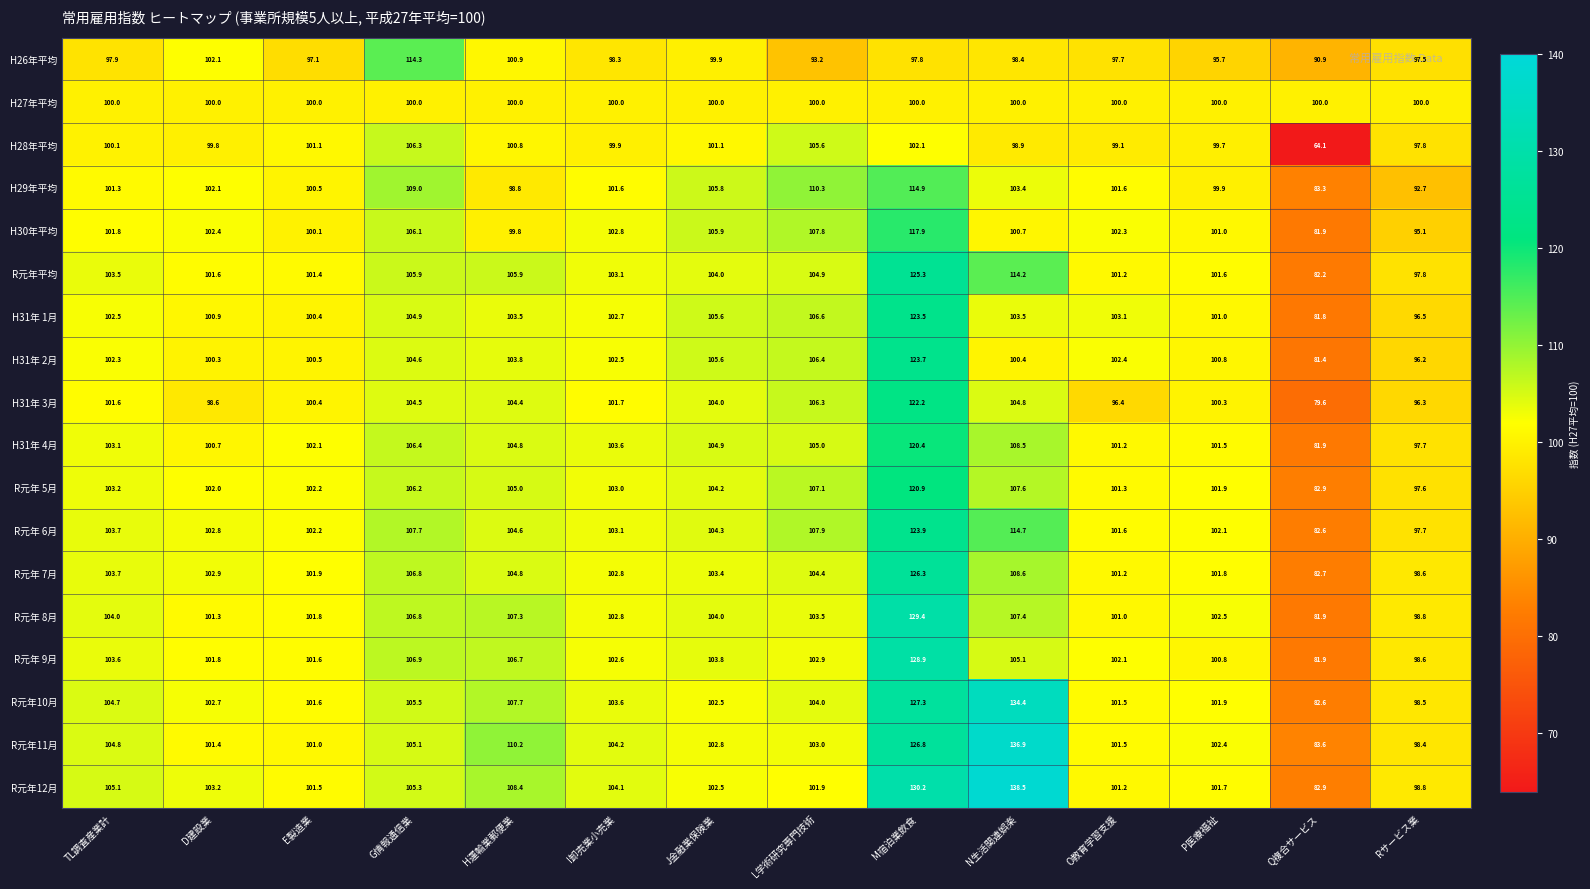

How many categories are shown in the chart?

14